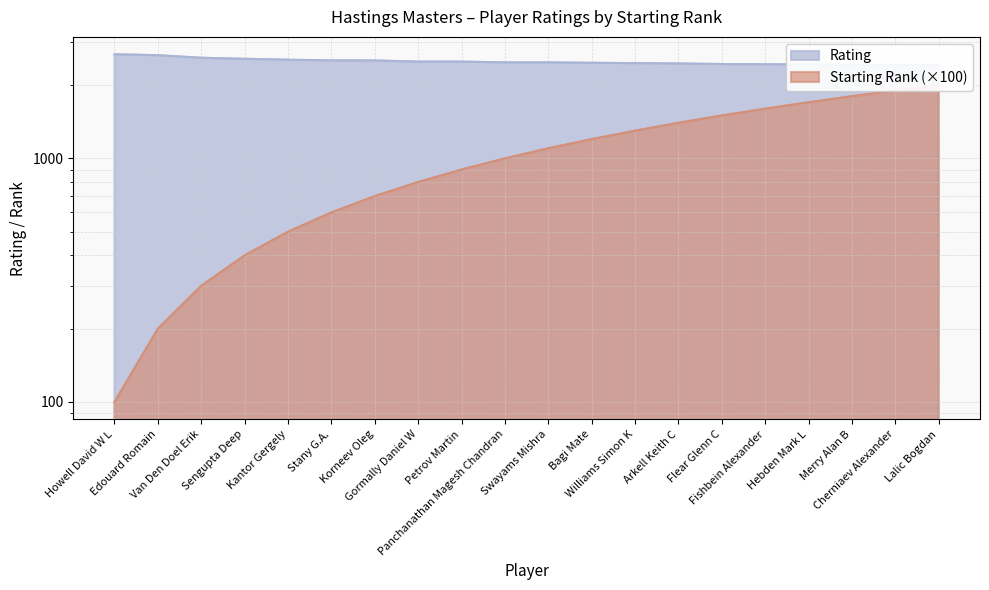

Count the number of data series in this chart.

2